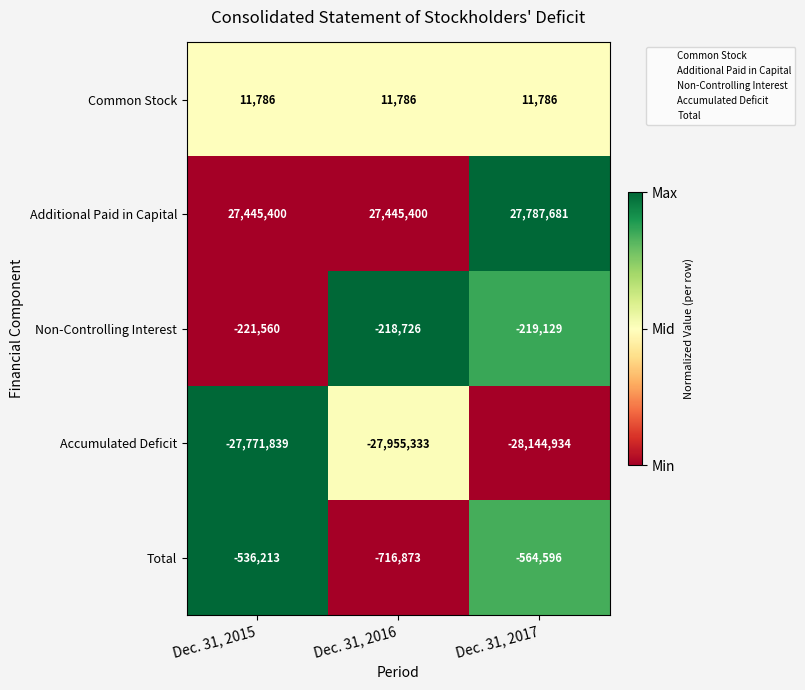

Which series changed the most between Dec. 31, 2015 and Dec. 31, 2017?

Accumulated Deficit